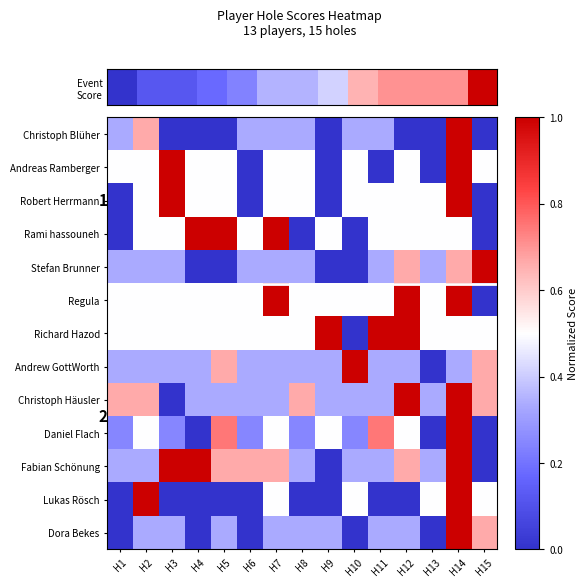

List the series in order of their peak value, highest first.

Daniel Flach, Christoph Blüher, Christoph Häusler, Stefan Brunner, Dora Bekes, Fabian Schönung, Andrew GottWorth, Andreas Ramberger, Rami hassouneh, Robert Herrmann, Regula, Richard Hazod, Lukas Rösch